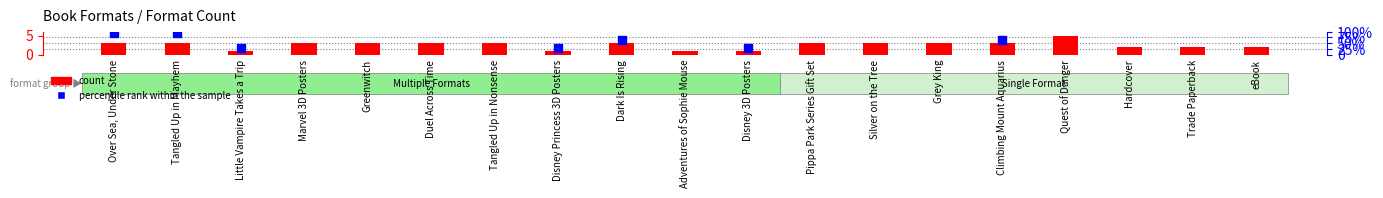

At how many categories does at least one series exceed 5?

3